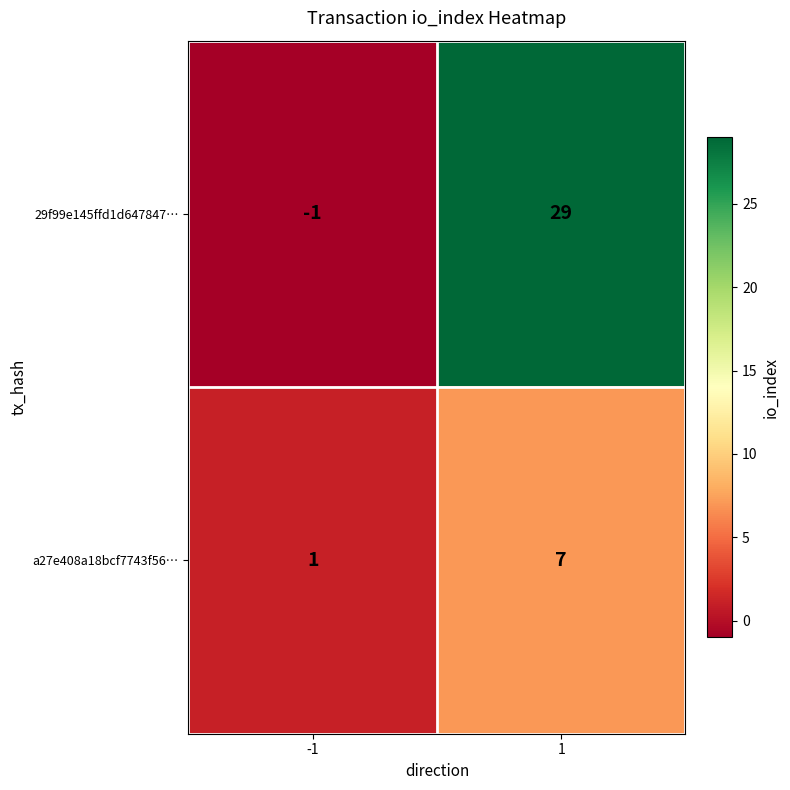

What is the average value of the 29f99e145ffd1d647847… series?

14